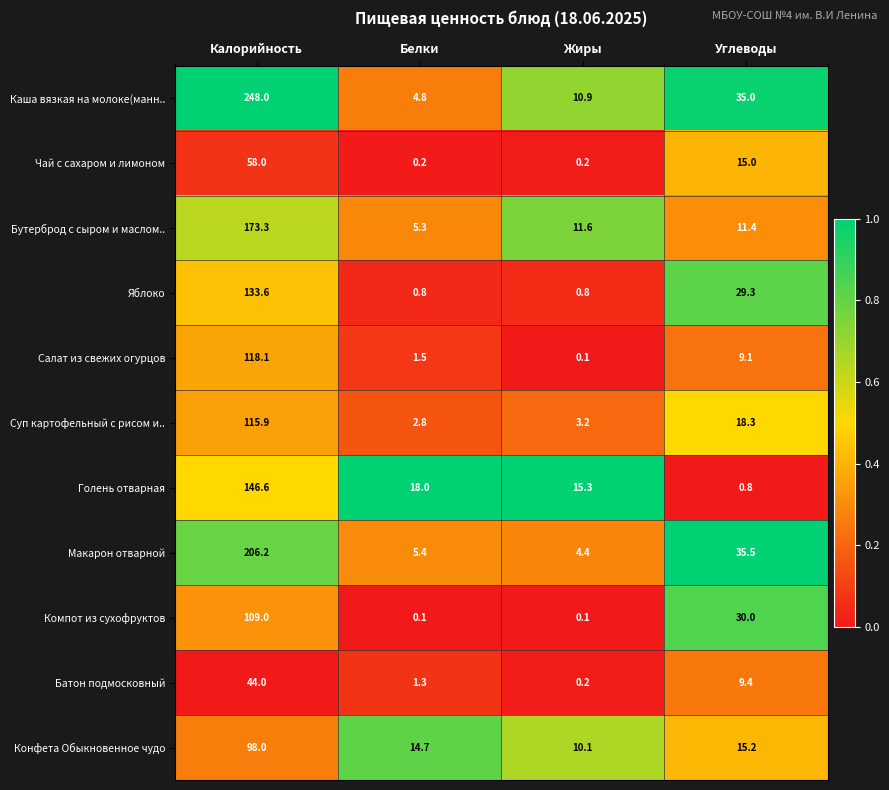

What is the difference between the maximum and minimum values in the Бутерброд с сыром и маслом.. series?

168.0